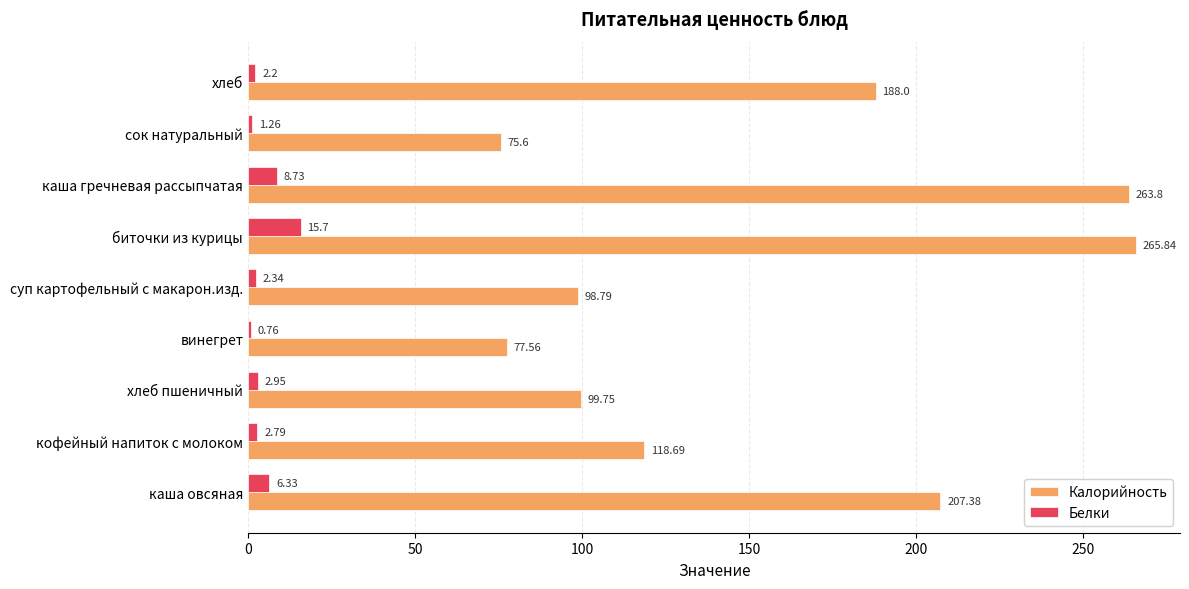

At which label does Калорийность reach its peak?

биточки из курицы